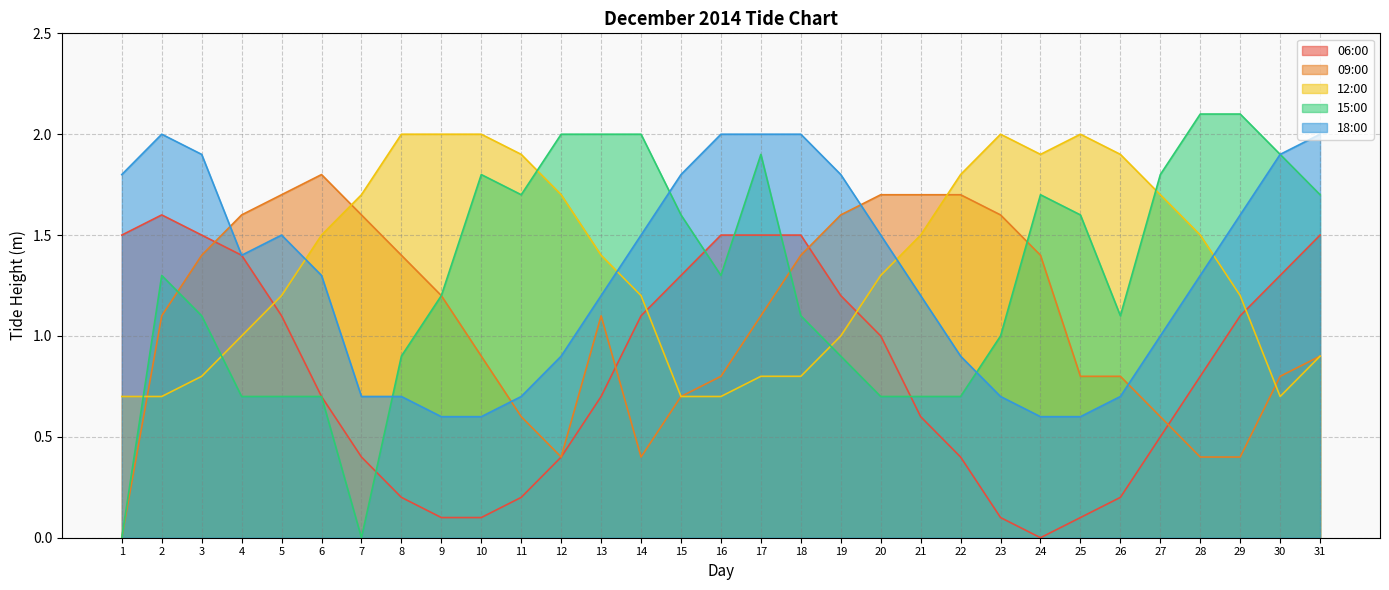

Reading left to right, list all the values displayed in this chart.

06:00: 1.5	1.6	1.5	1.4	1.1	0.7	0.4	0.2	0.1	0.1	0.2	0.4	0.7	1.1	1.3	1.5	1.5	1.5	1.2	1.0	0.6	0.4	0.1	0.0	0.1	0.2	0.5	0.8	1.1	1.3	1.5
09:00: 0.0	1.1	1.4	1.6	1.7	1.8	1.6	1.4	1.2	0.9	0.6	0.4	1.1	0.4	0.7	0.8	1.1	1.4	1.6	1.7	1.7	1.7	1.6	1.4	0.8	0.8	0.6	0.4	0.4	0.8	0.9
12:00: 0.7	0.7	0.8	1.0	1.2	1.5	1.7	2.0	2.0	2.0	1.9	1.7	1.4	1.2	0.7	0.7	0.8	0.8	1.0	1.3	1.5	1.8	2.0	1.9	2.0	1.9	1.7	1.5	1.2	0.7	0.9
15:00: 0.0	1.3	1.1	0.7	0.7	0.7	0.0	0.9	1.2	1.8	1.7	2.0	2.0	2.0	1.6	1.3	1.9	1.1	0.9	0.7	0.7	0.7	1.0	1.7	1.6	1.1	1.8	2.1	2.1	1.9	1.7
18:00: 1.8	2.0	1.9	1.4	1.5	1.3	0.7	0.7	0.6	0.6	0.7	0.9	1.2	1.5	1.8	2.0	2.0	2.0	1.8	1.5	1.2	0.9	0.7	0.6	0.6	0.7	1.0	1.3	1.6	1.9	2.0